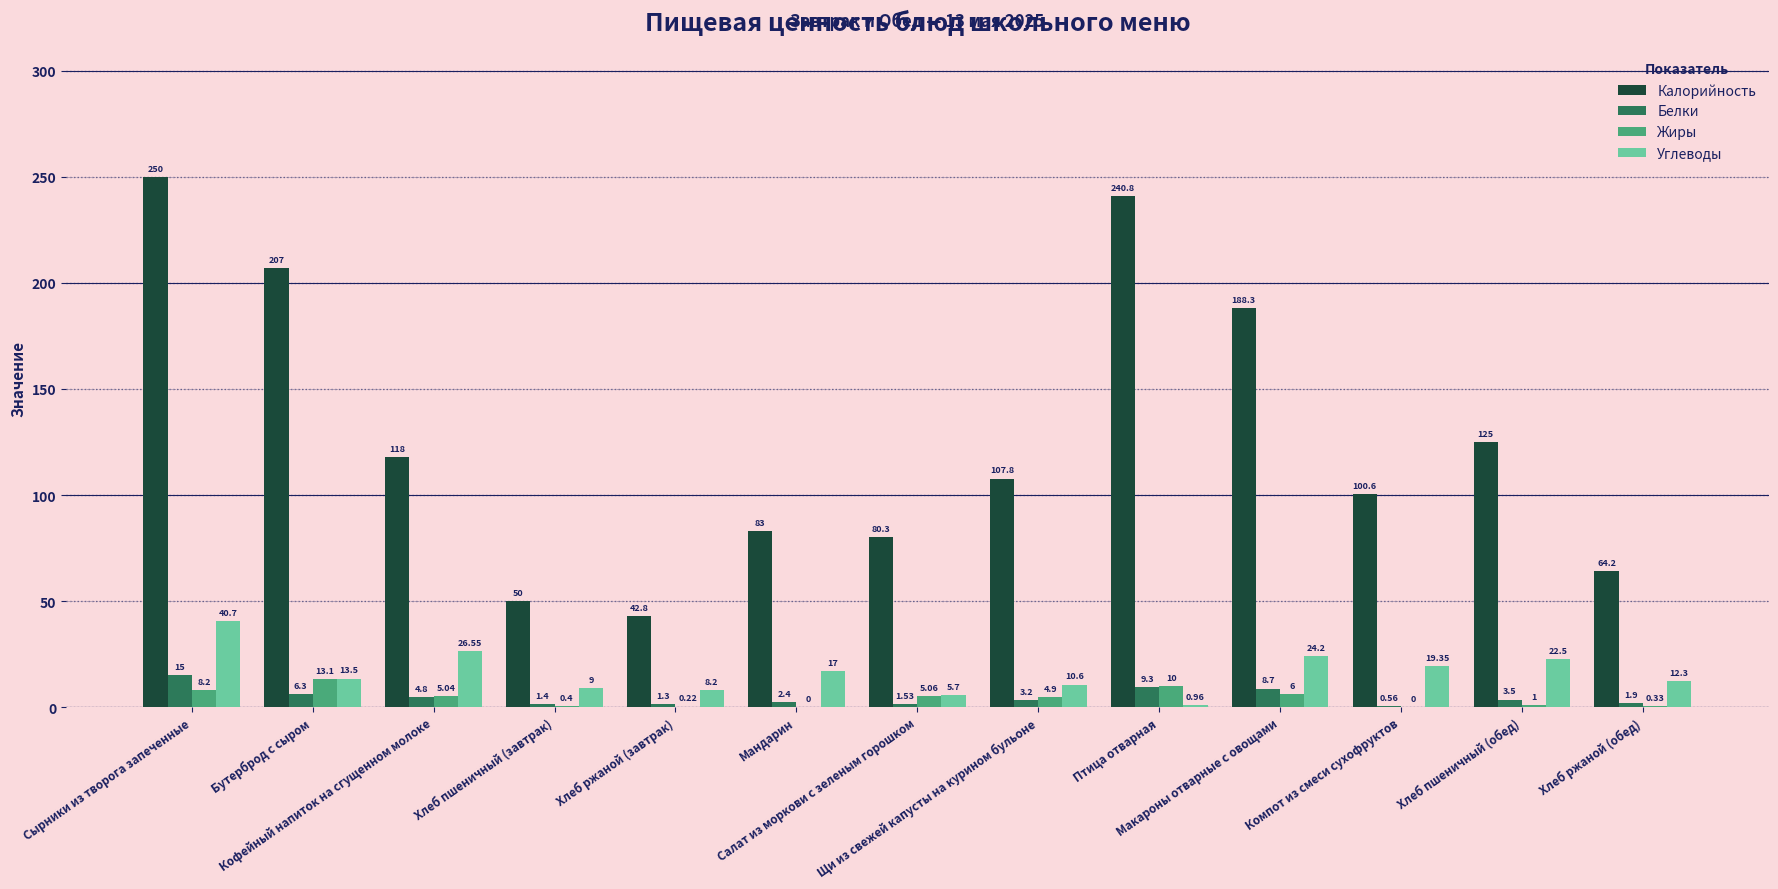

Which series has the largest range (max minus min)?

Калорийность